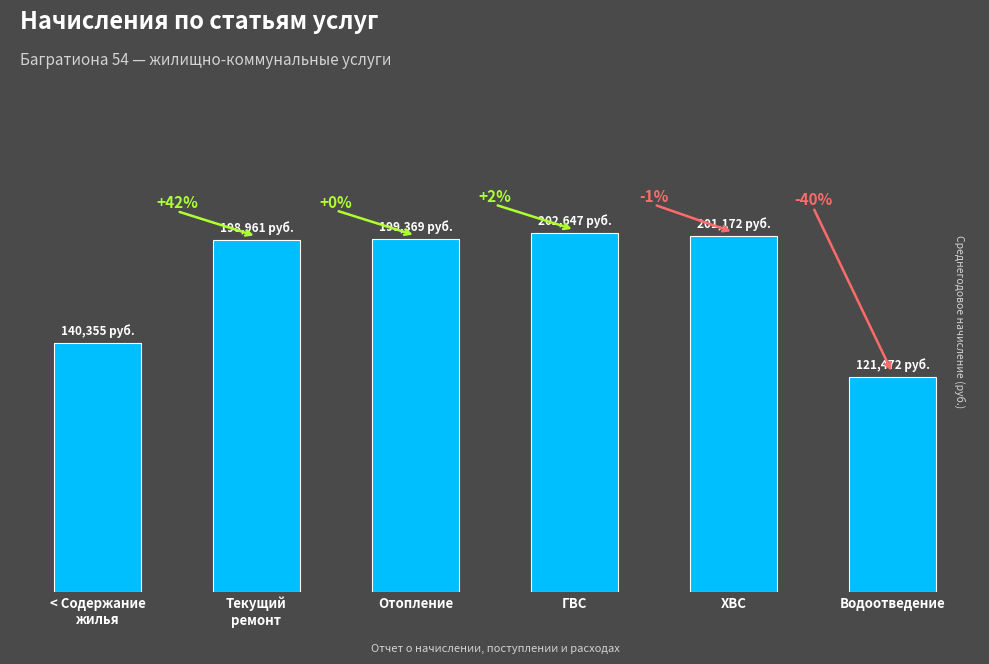

At which category does the chart reach its minimum across all series?

Водоотведение